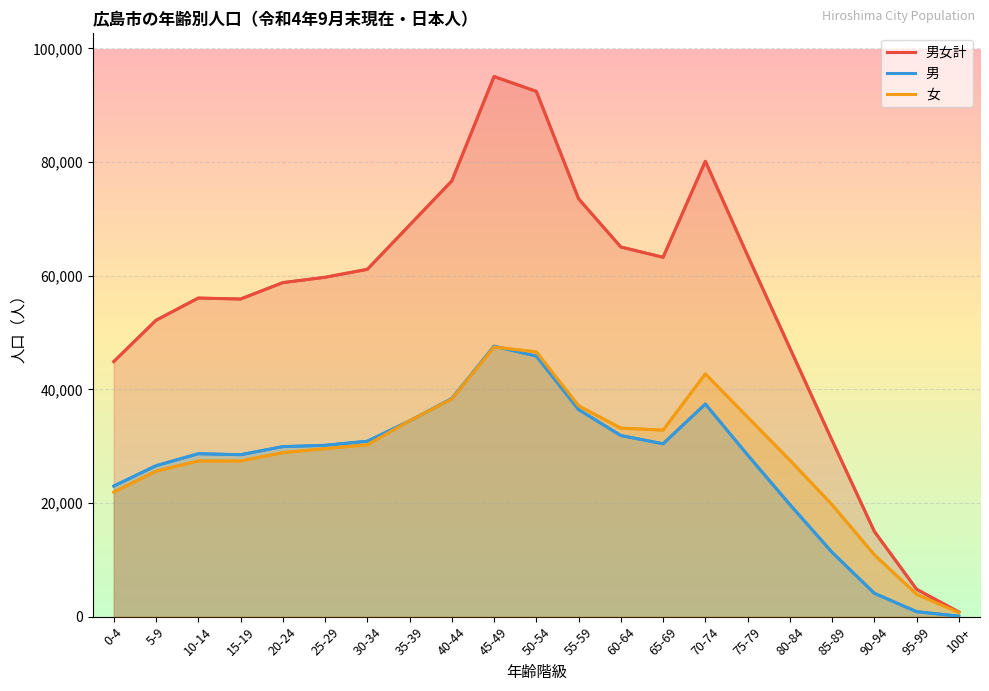

How many distinct data groups are displayed?

3